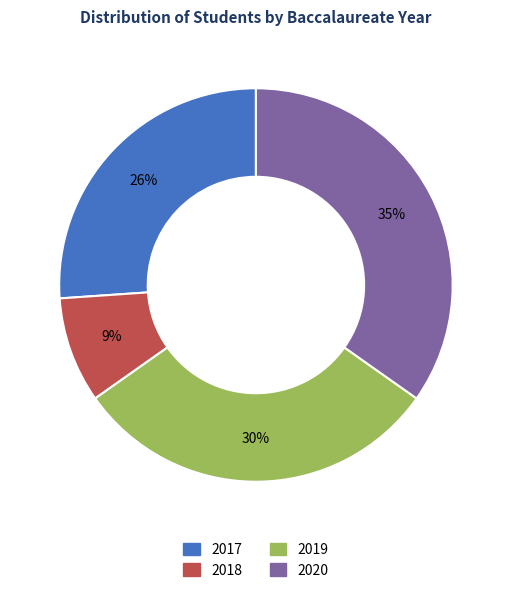

To the nearest percent, what is the combined percentage of 2019 and 2018?

39%